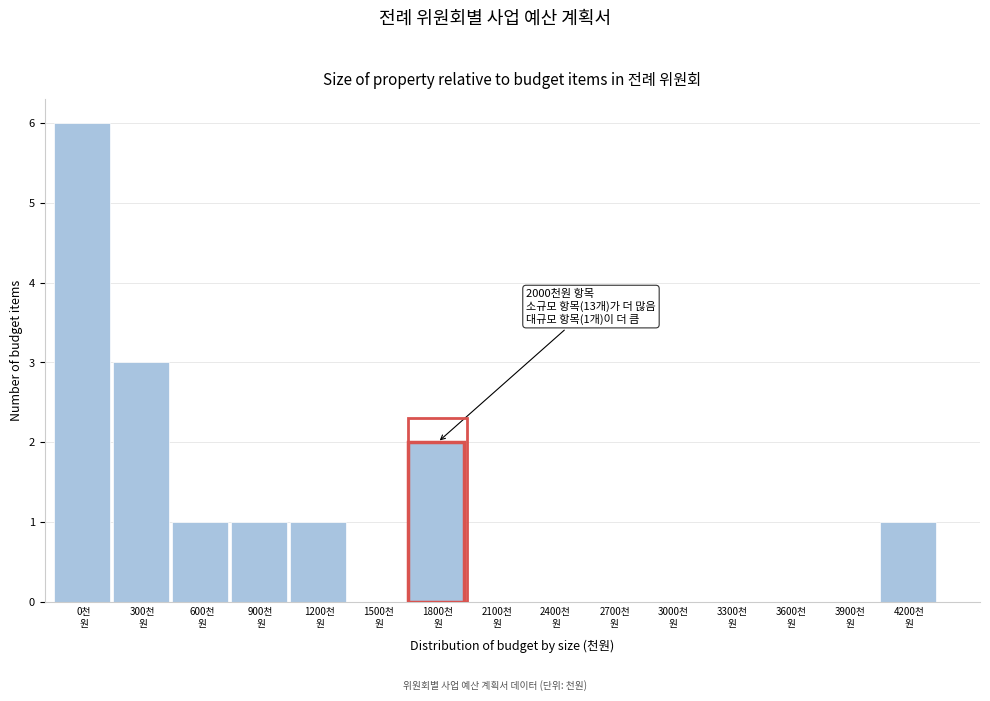

What is the greatest value displayed?

6